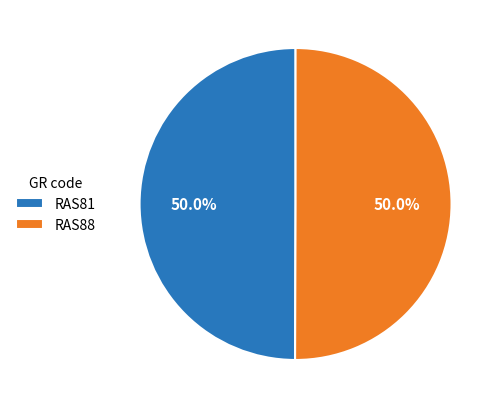

To the nearest percent, what is the average slice percentage?

50%